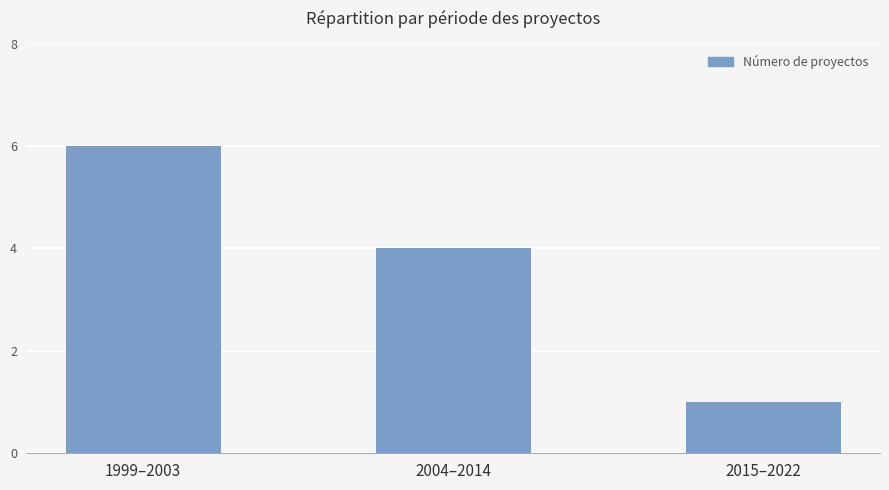

Does the chart contain stacked bars?

No